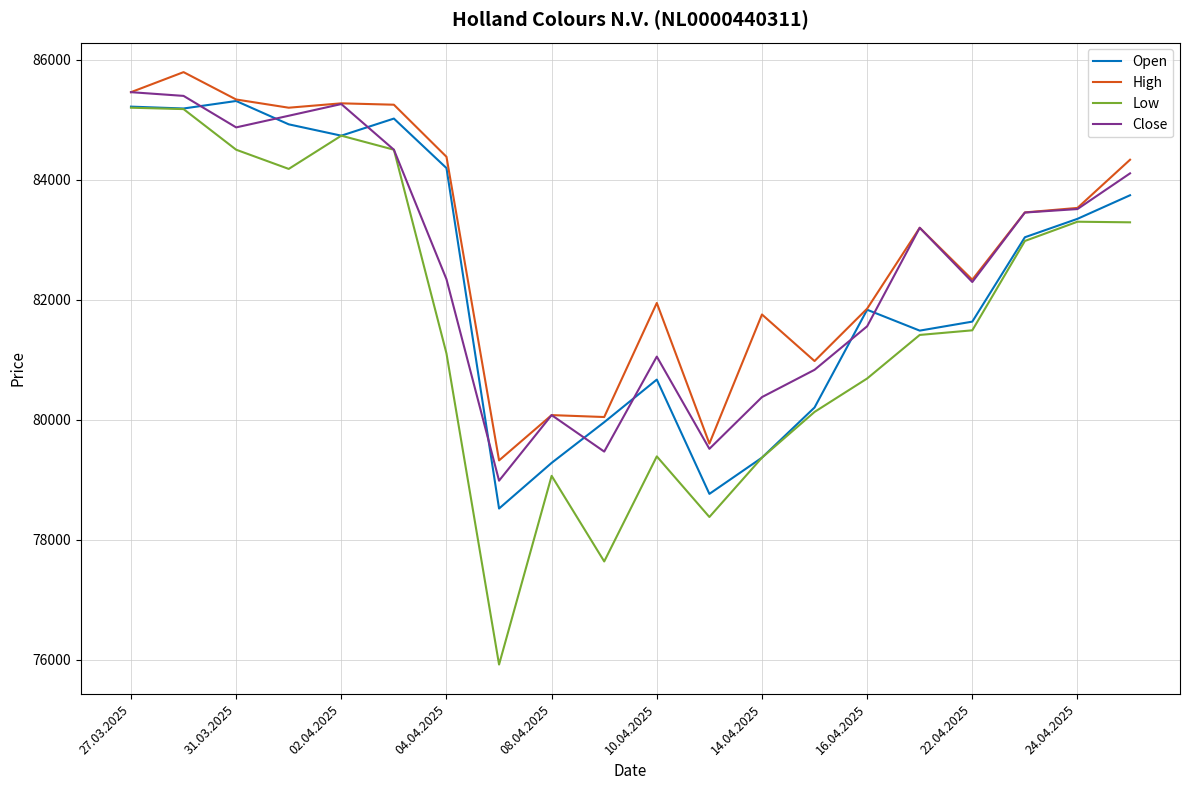

What is the lowest value of the Close series?

78983